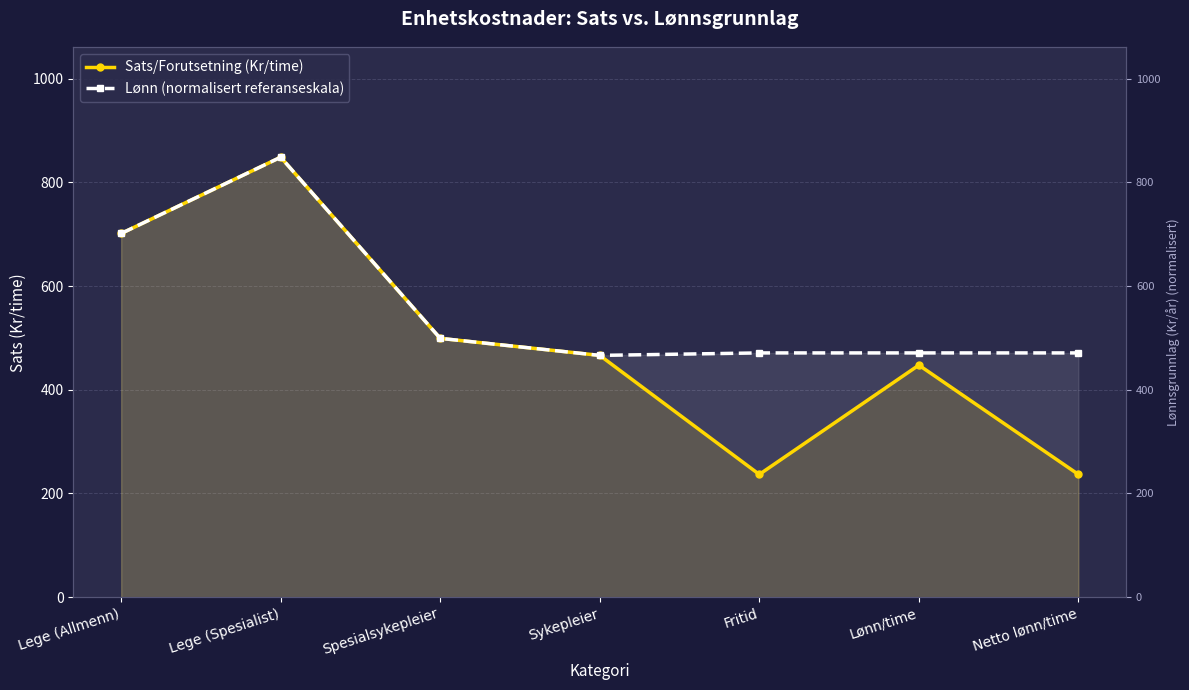

What is the value of the Sats/Forutsetning (Kr/time) point at the 5th from the left?

236.7